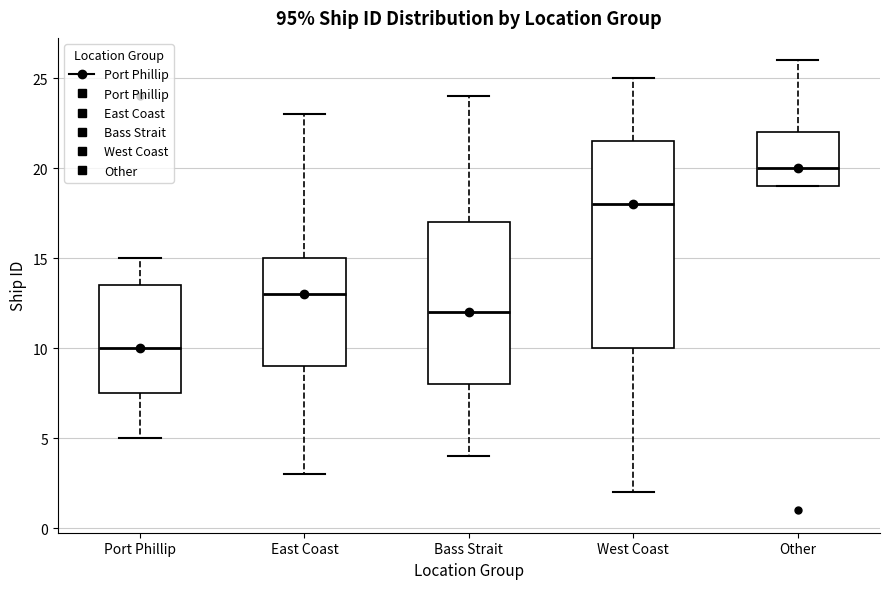

Reading left to right, read every box against the y-axis: the position of its median line, the range the box covers, and the ends of its whiskers. The values are not printed on the chart, so give them approximately, as read against the axis.

Port Phillip: median 10.0, box 7.5 to 13.5, whiskers 5.0 to 15.0
East Coast: median 13.0, box 9.0 to 15.0, whiskers 3.0 to 23.0
Bass Strait: median 12.0, box 8.0 to 17.0, whiskers 4.0 to 24.0
West Coast: median 18.0, box 10.0 to 21.5, whiskers 2.0 to 25.0
Other: median 20.0, box 19.0 to 22.0, whiskers 19.0 to 26.0